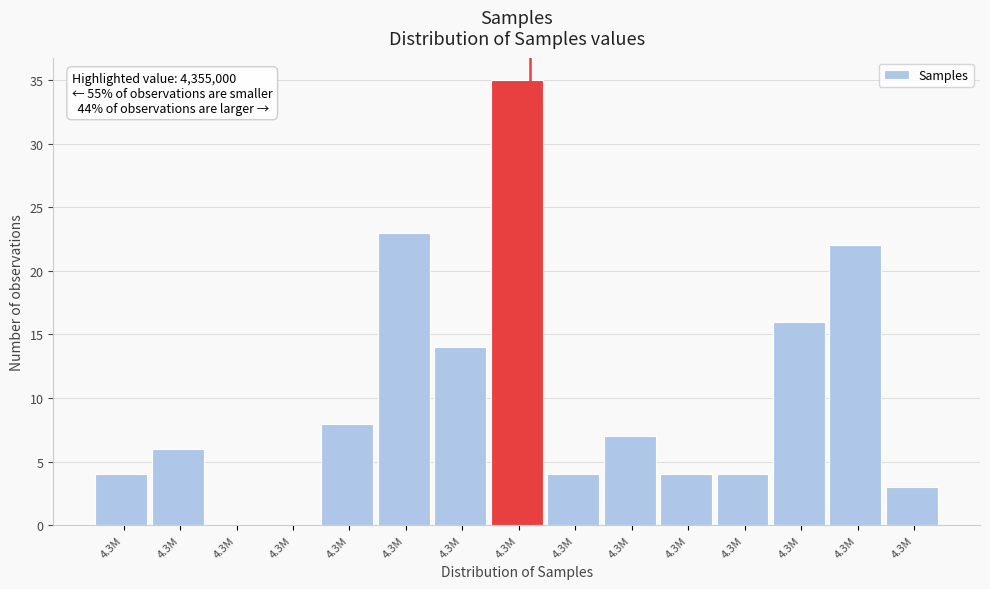

How many data points does each series have?

15